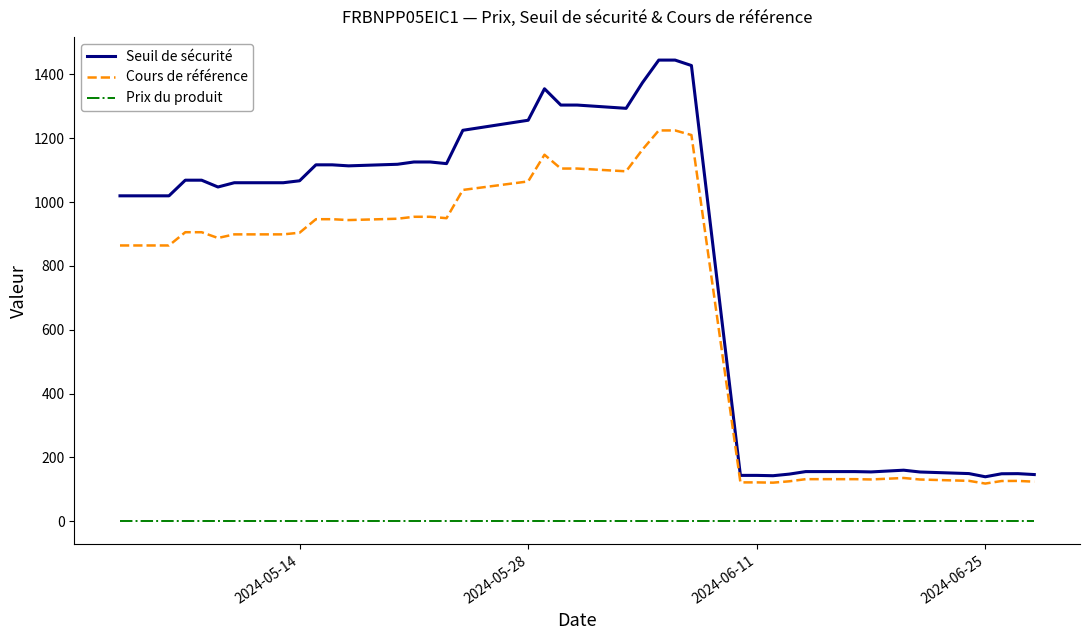

What is the difference between the second highest and second lowest values in the Seuil de sécurité series?

1302.1